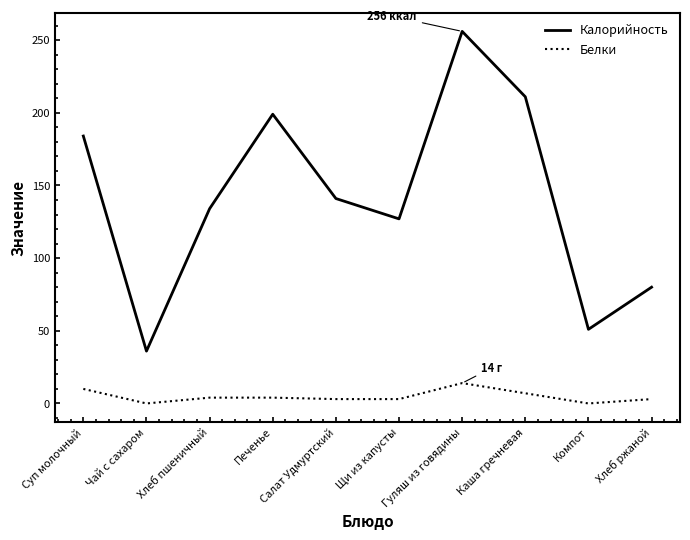

At which category does Белки reach its first local valley?

Чай с сахаром